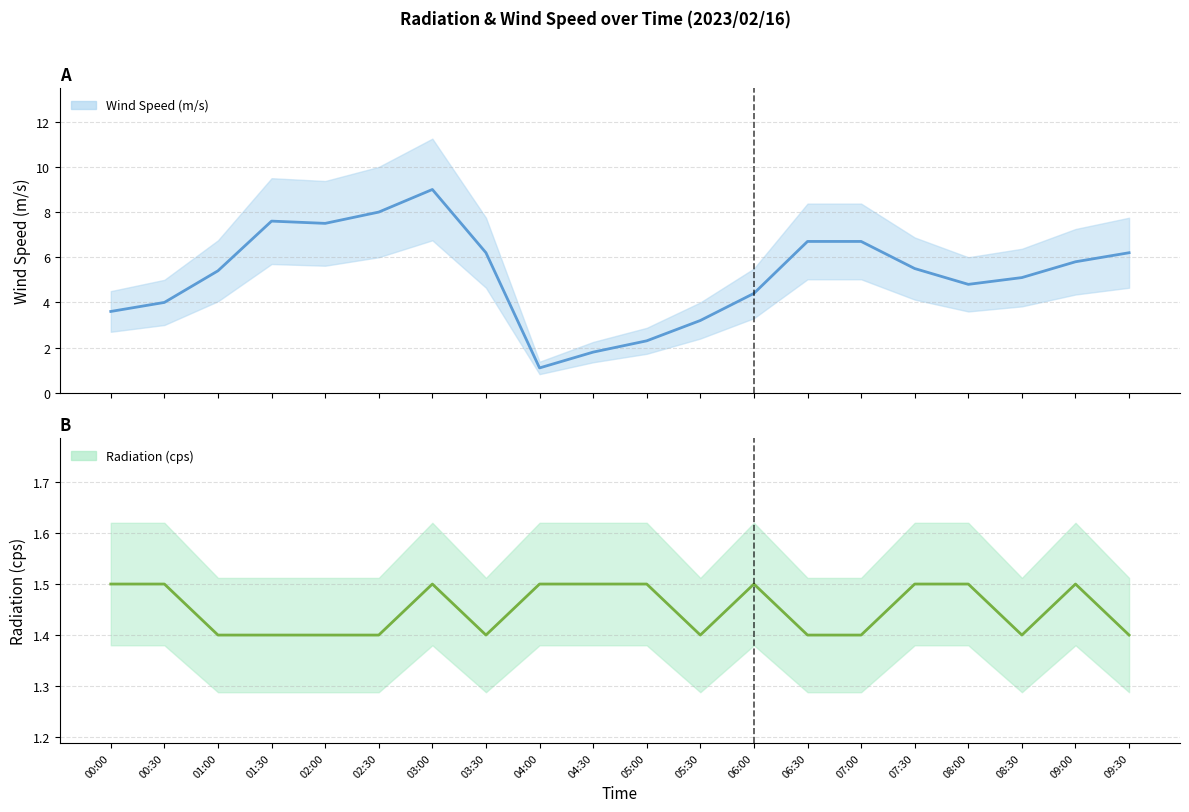

Reading left to right, list all the values displayed in this chart.

Wind Speed (m/s): 00:00=3.6	00:30=4.0	01:00=5.4	01:30=7.6	02:00=7.5	02:30=8.0	03:00=9.0	03:30=6.2	04:00=1.1	04:30=1.8	05:00=2.3	05:30=3.2	06:00=4.4	06:30=6.7	07:00=6.7	07:30=5.5	08:00=4.8	08:30=5.1	09:00=5.8	09:30=6.2
Radiation (cps): 00:00=1.5	00:30=1.5	01:00=1.4	01:30=1.4	02:00=1.4	02:30=1.4	03:00=1.5	03:30=1.4	04:00=1.5	04:30=1.5	05:00=1.5	05:30=1.4	06:00=1.5	06:30=1.4	07:00=1.4	07:30=1.5	08:00=1.5	08:30=1.4	09:00=1.5	09:30=1.4